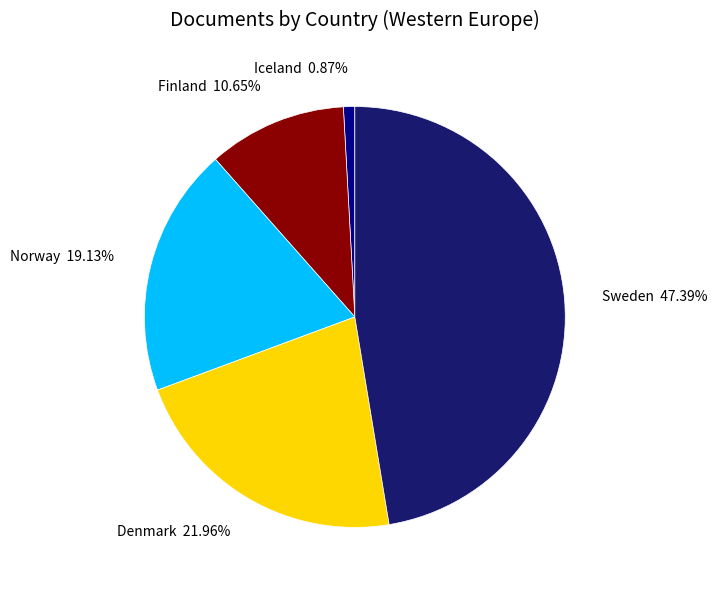

To the nearest percent, what is the average slice percentage?

20%